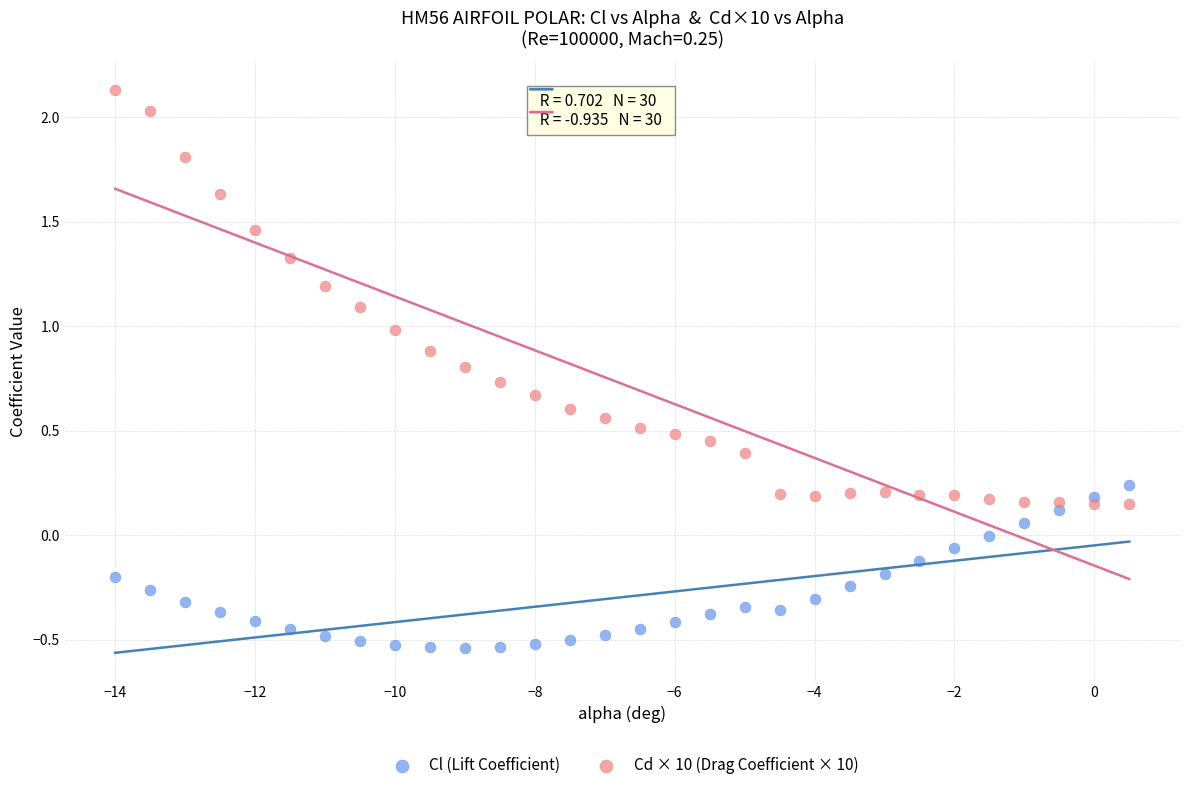

Across all data points, what is the range of Y values (max minus min)?

2.7